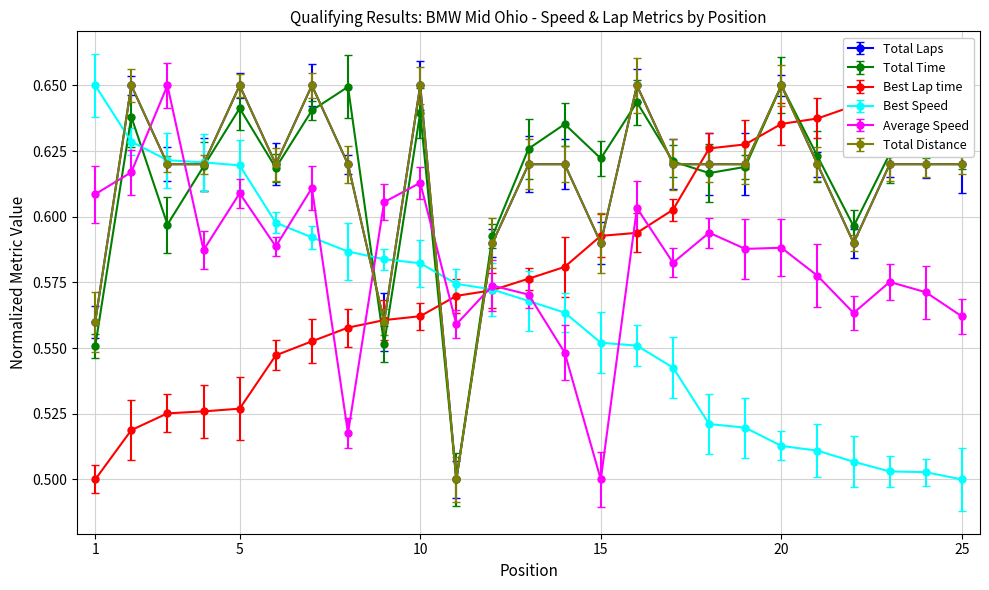

What are all the series names shown in the legend?

Total Laps, Total Time, Best Lap time, Best Speed, Average Speed, Total Distance